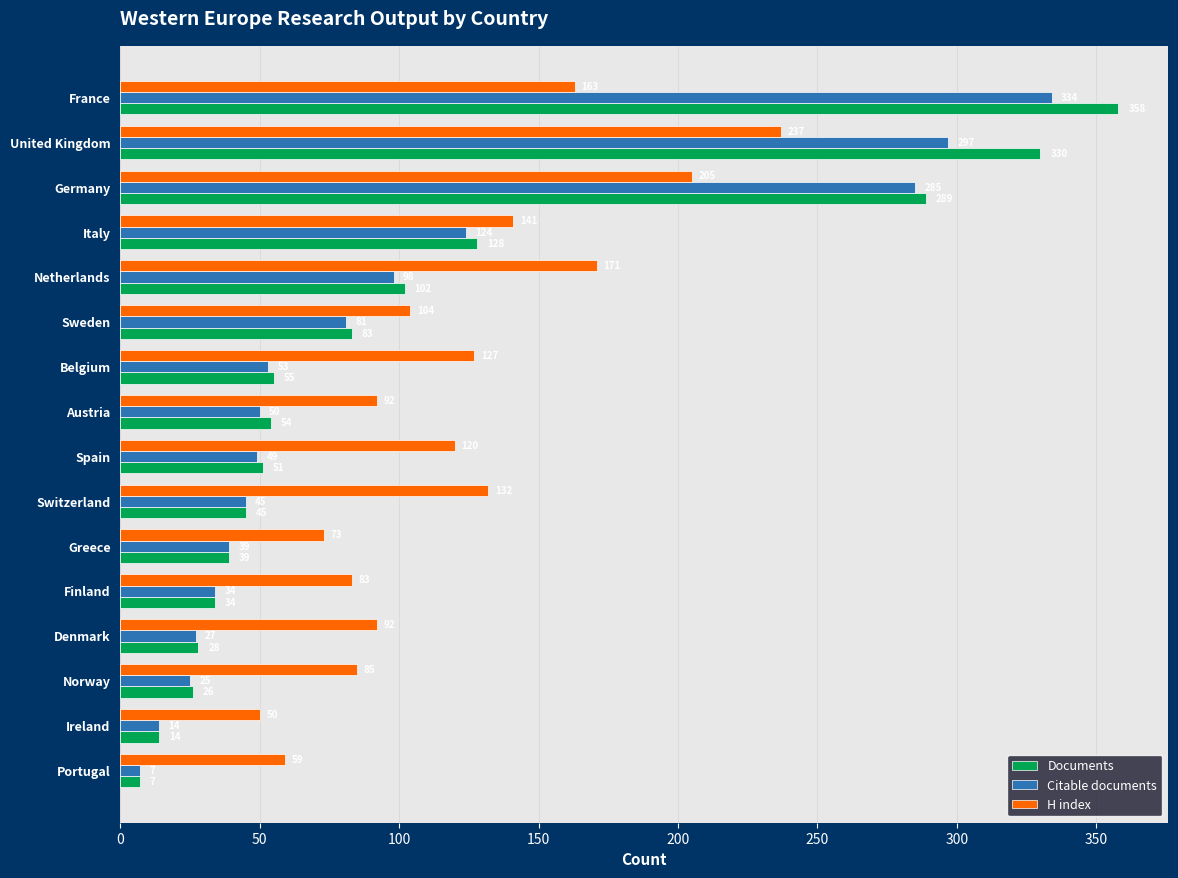

List the series in order of their overall mean, lowest first.

Citable documents, Documents, H index